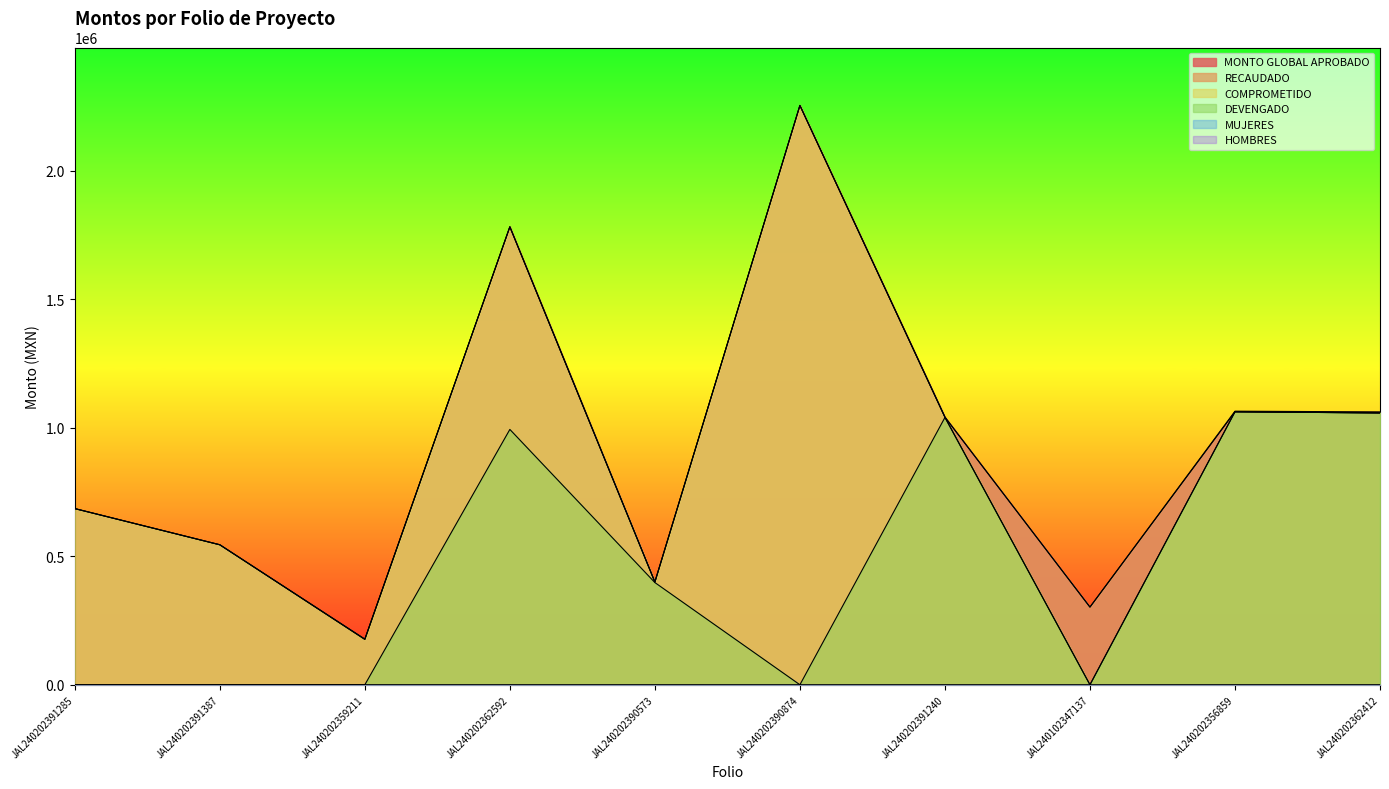

Is it true that DEVENGADO equals 604659.5 at JAL240202390573?

False